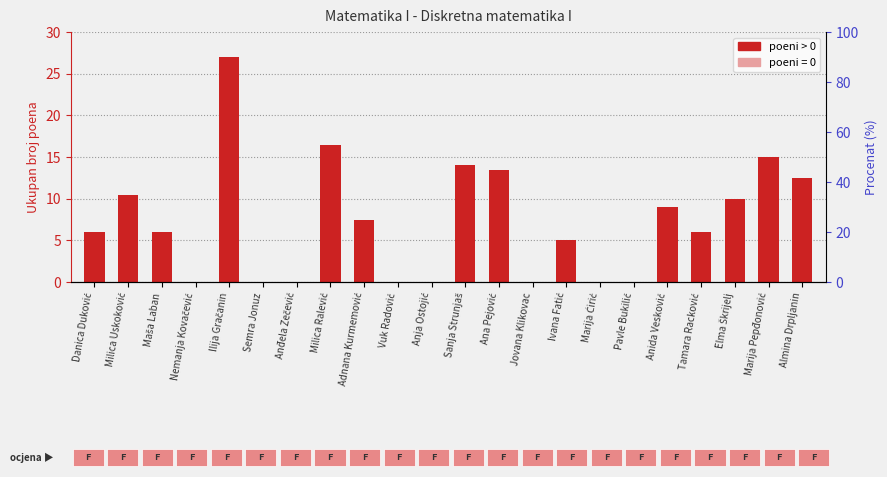

The chart shows a value of 18.1 at Almina Drpljanin. True or false?

False